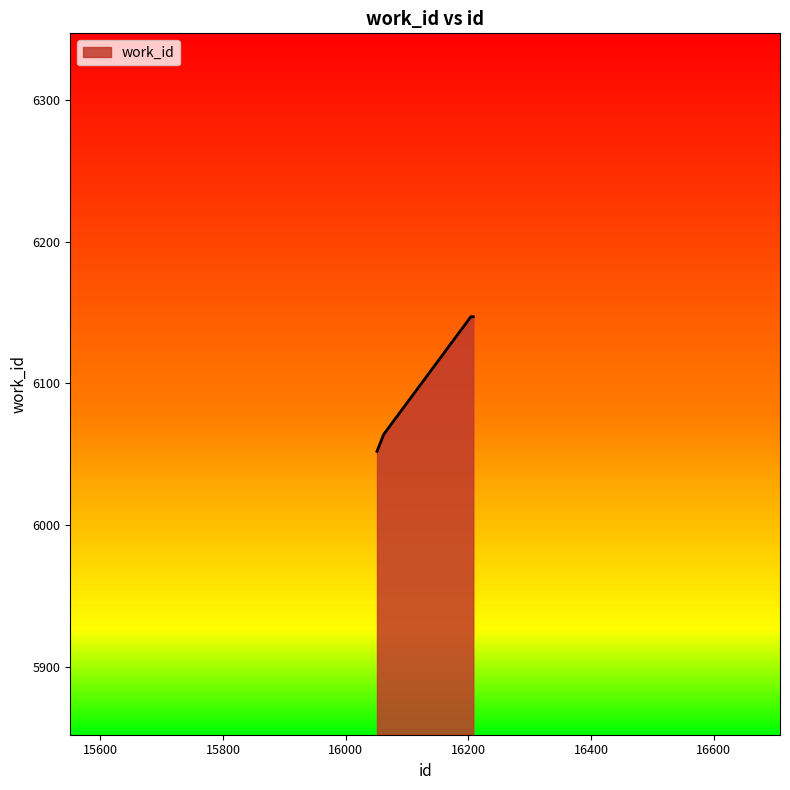

What is the minimum value shown in the chart?

6052